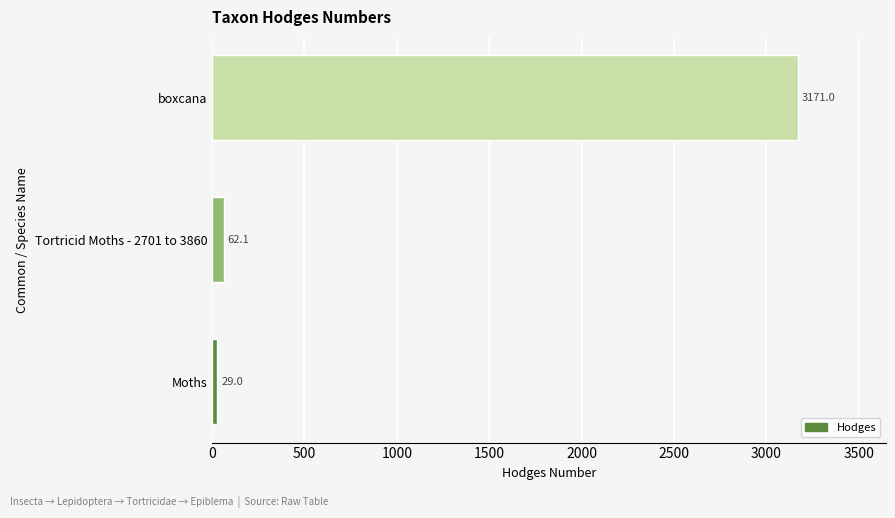

How many data points does each series have?

3